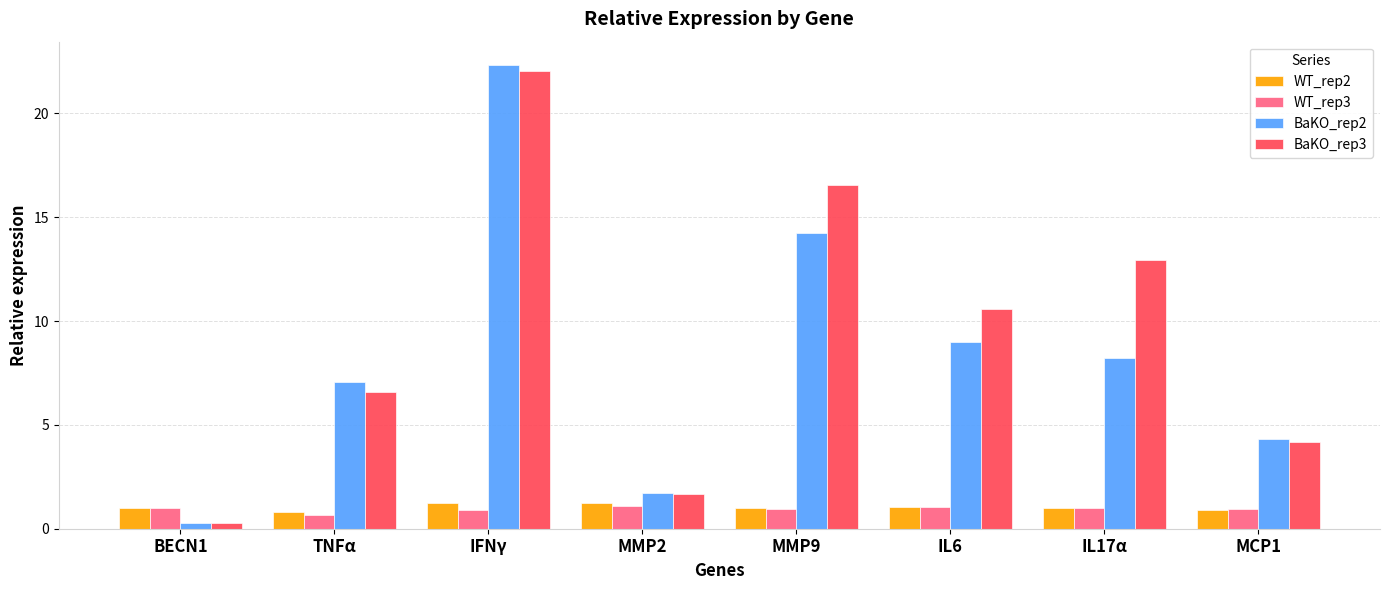

What is the difference between the maximum and minimum values in the WT_rep3 series?

0.4